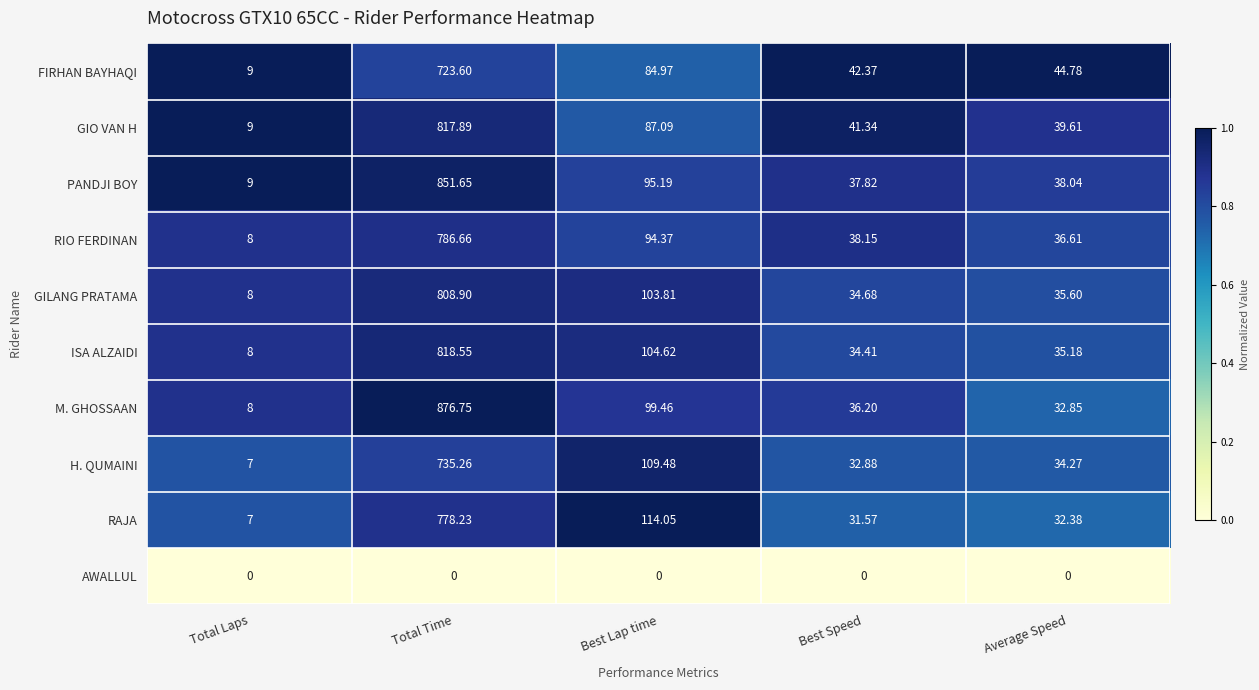

At which category is the sum across all series the highest?

Total Time